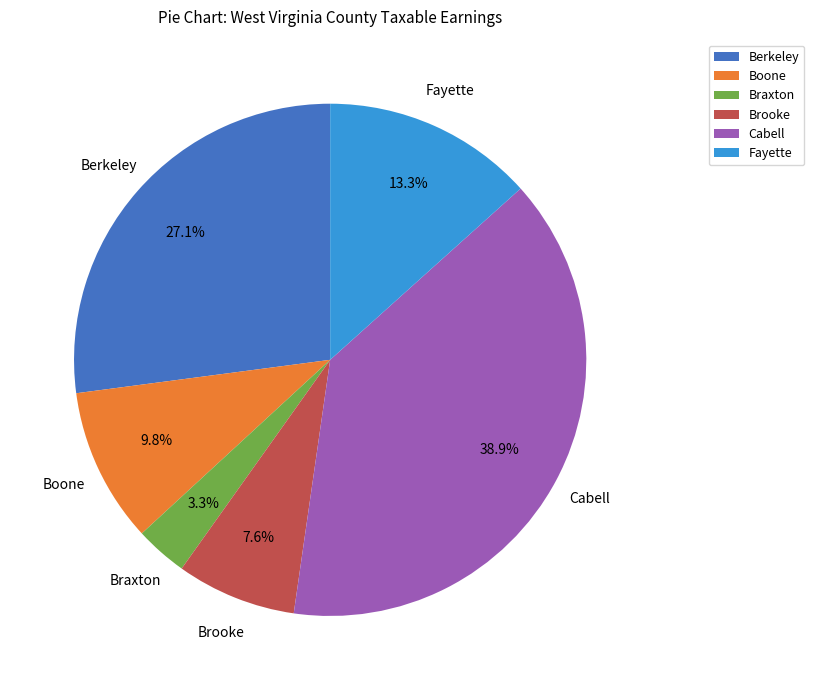

How many slices are in this pie chart?

6